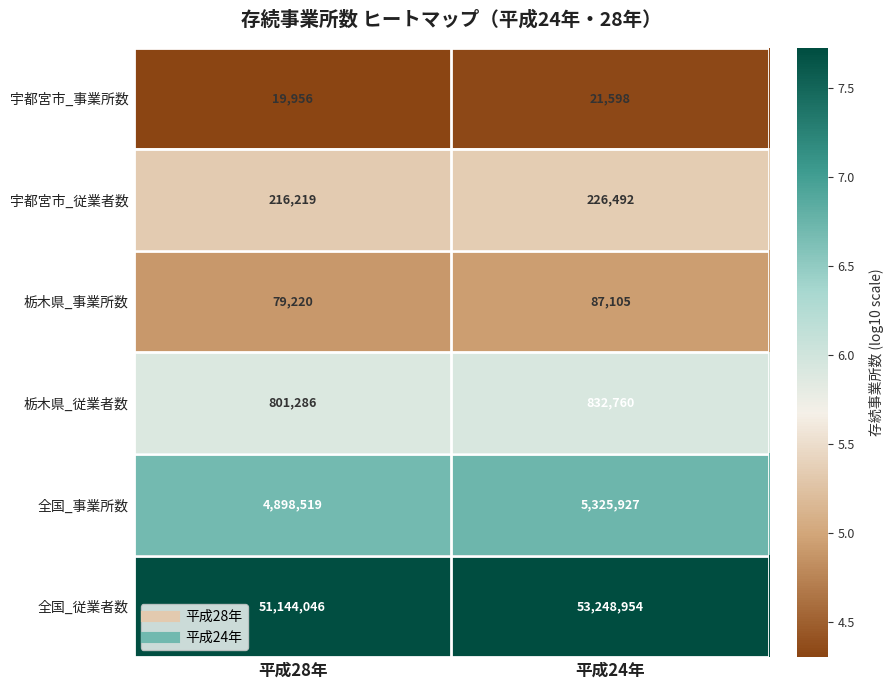

Is it true that 宇都宮市_事業所数 equals 19956 at 平成28年?

True